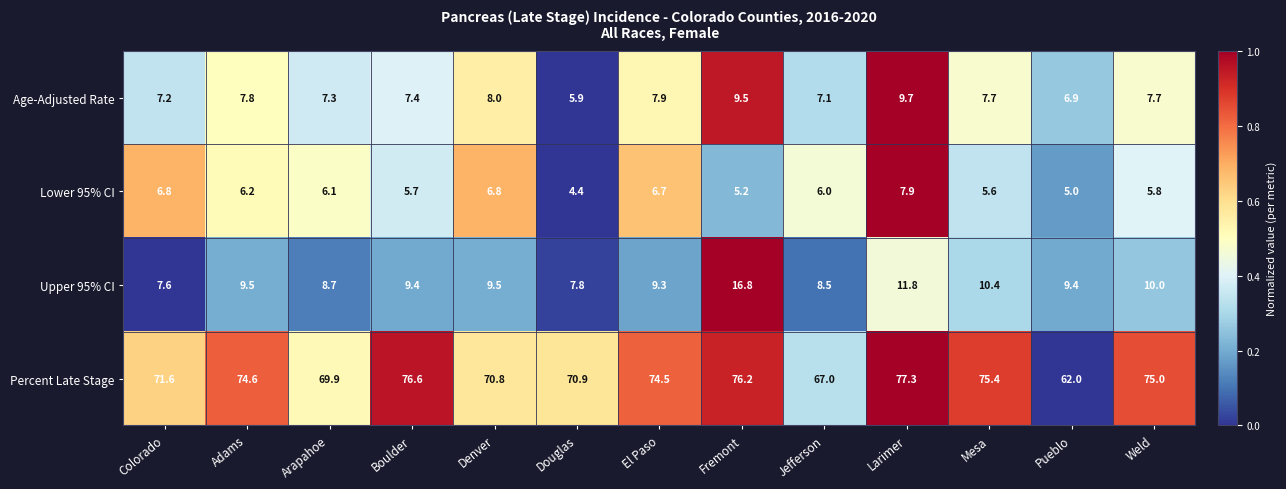

The value of Age-Adjusted Rate at Jefferson is 12.6. True or false?

False